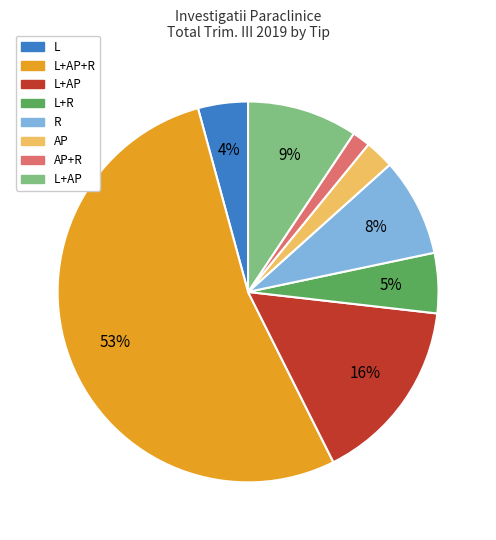

Does any single category account for the majority?

Yes